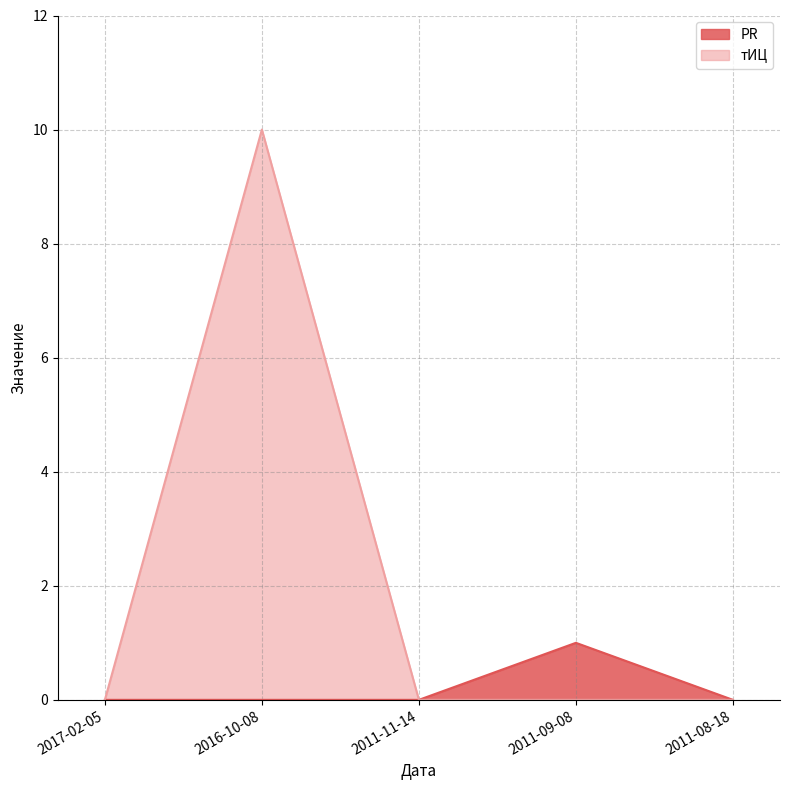

Between 2011-09-08 and 2011-08-18, which series saw the biggest shift?

PR